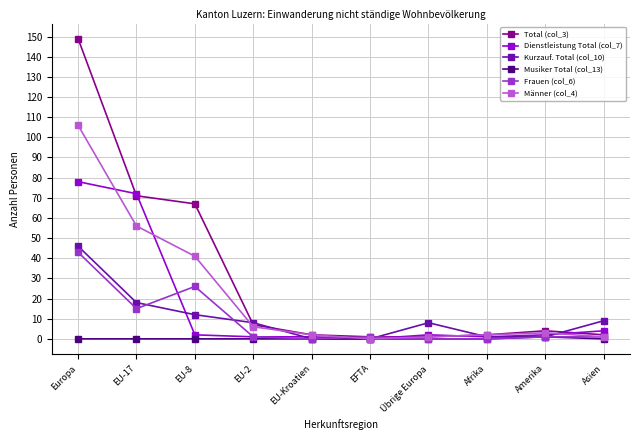

What is the total value across all series at Europa?

422